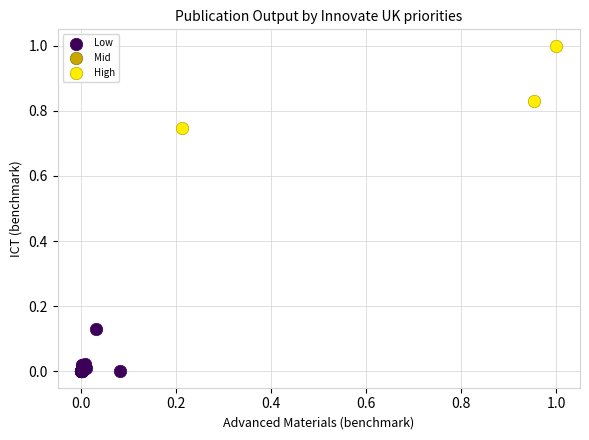

Which series contains the highest Y value?

High